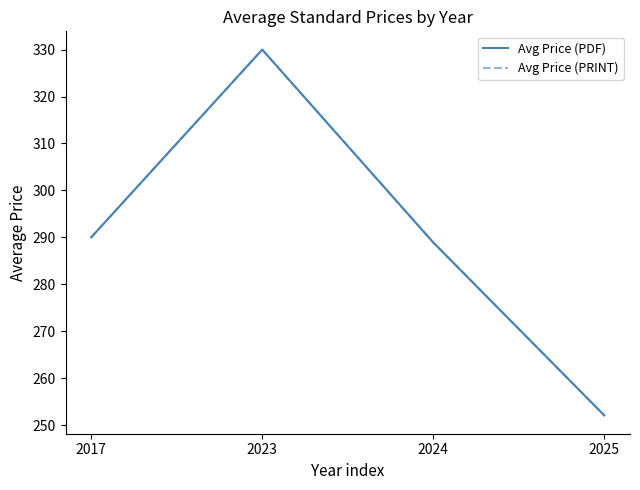

Is this an area chart (filled region under the line)?

No